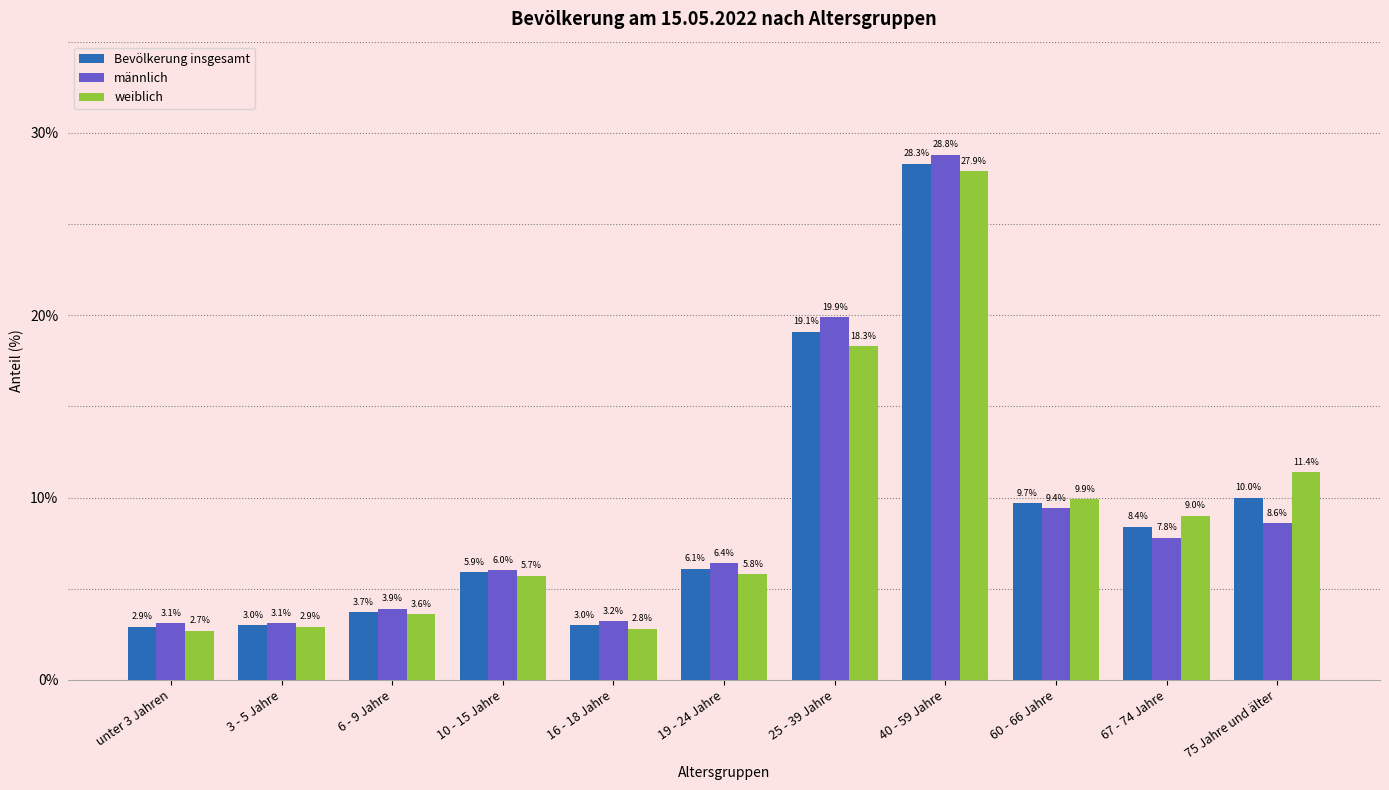

Which series has the widest spread of values?

männlich